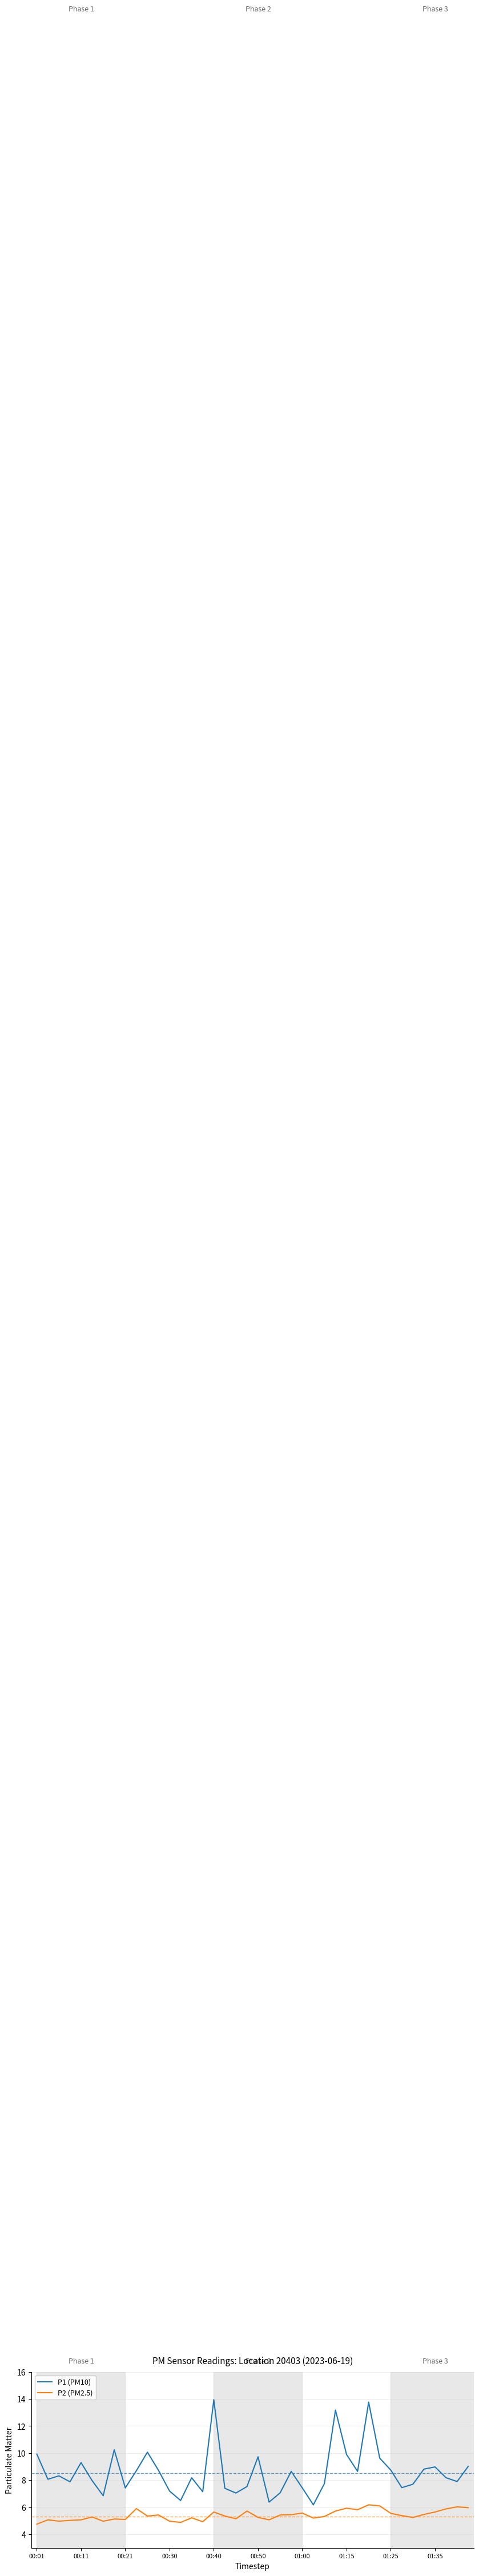

How many series are shown in this chart?

2